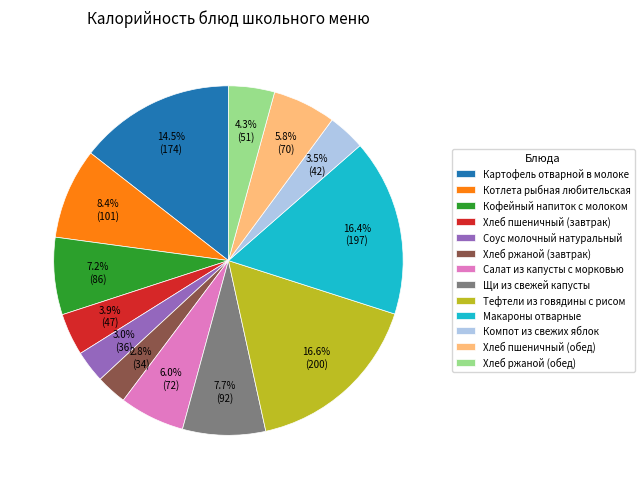

What is the ratio of the value at Картофель отварной в молоке to the value at Котлета рыбная любительская?

1.7